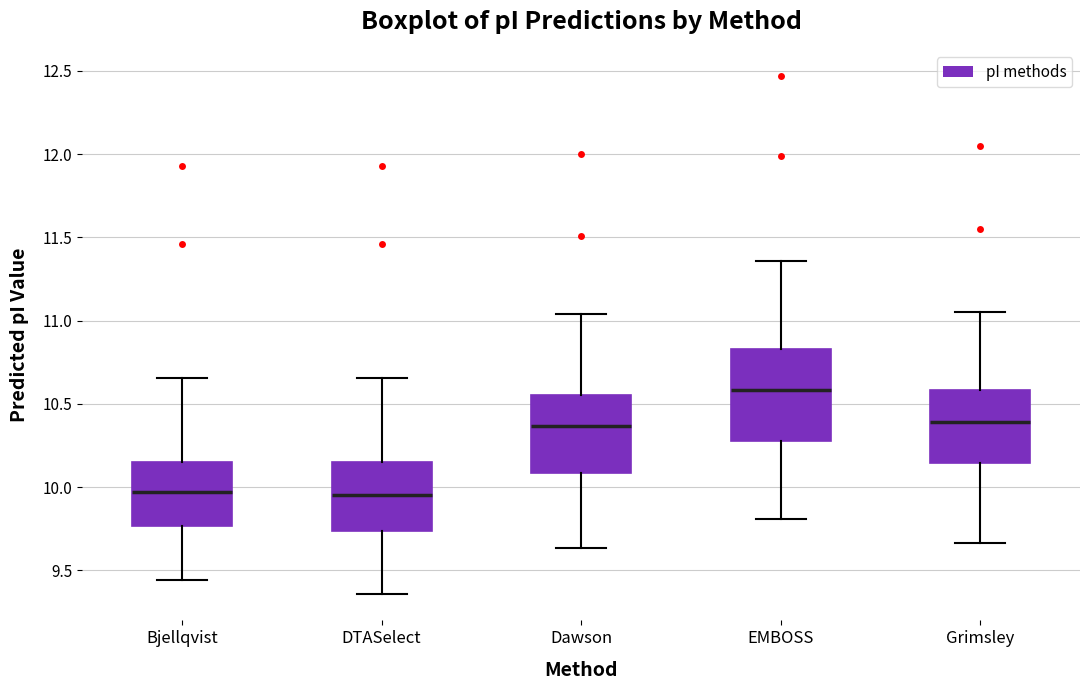

Where does the median line of the box for Dawson sit on the y-axis? The values are not printed on the chart, so give them approximately, as read against the axis.

10.35